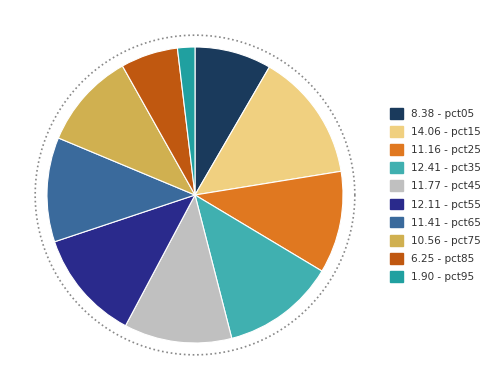

To the nearest percent, what is the difference between the pct55 and pct75 slice percentages?

2%